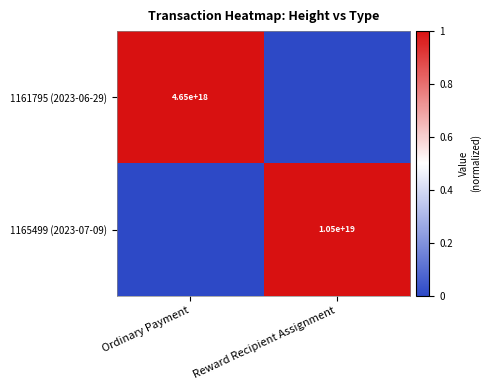

Is the value of 1161795 (2023-06-29) at Ordinary Payment greater than the value of 1165499 (2023-07-09) at Reward Recipient Assignment?

No